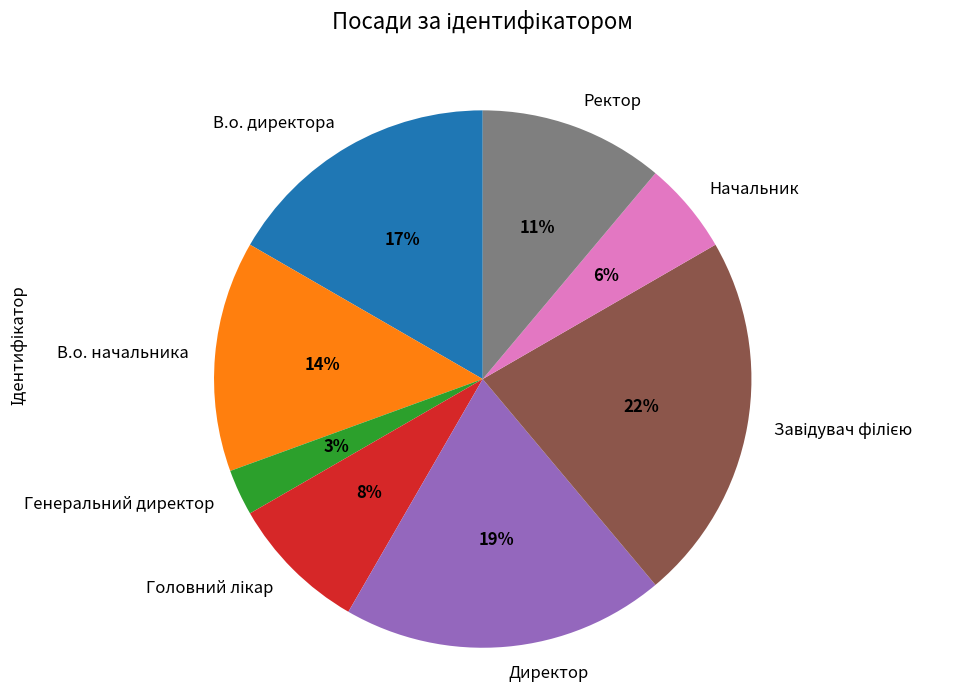

To the nearest percent, what percentage of the pie is В.о. начальника?

14%